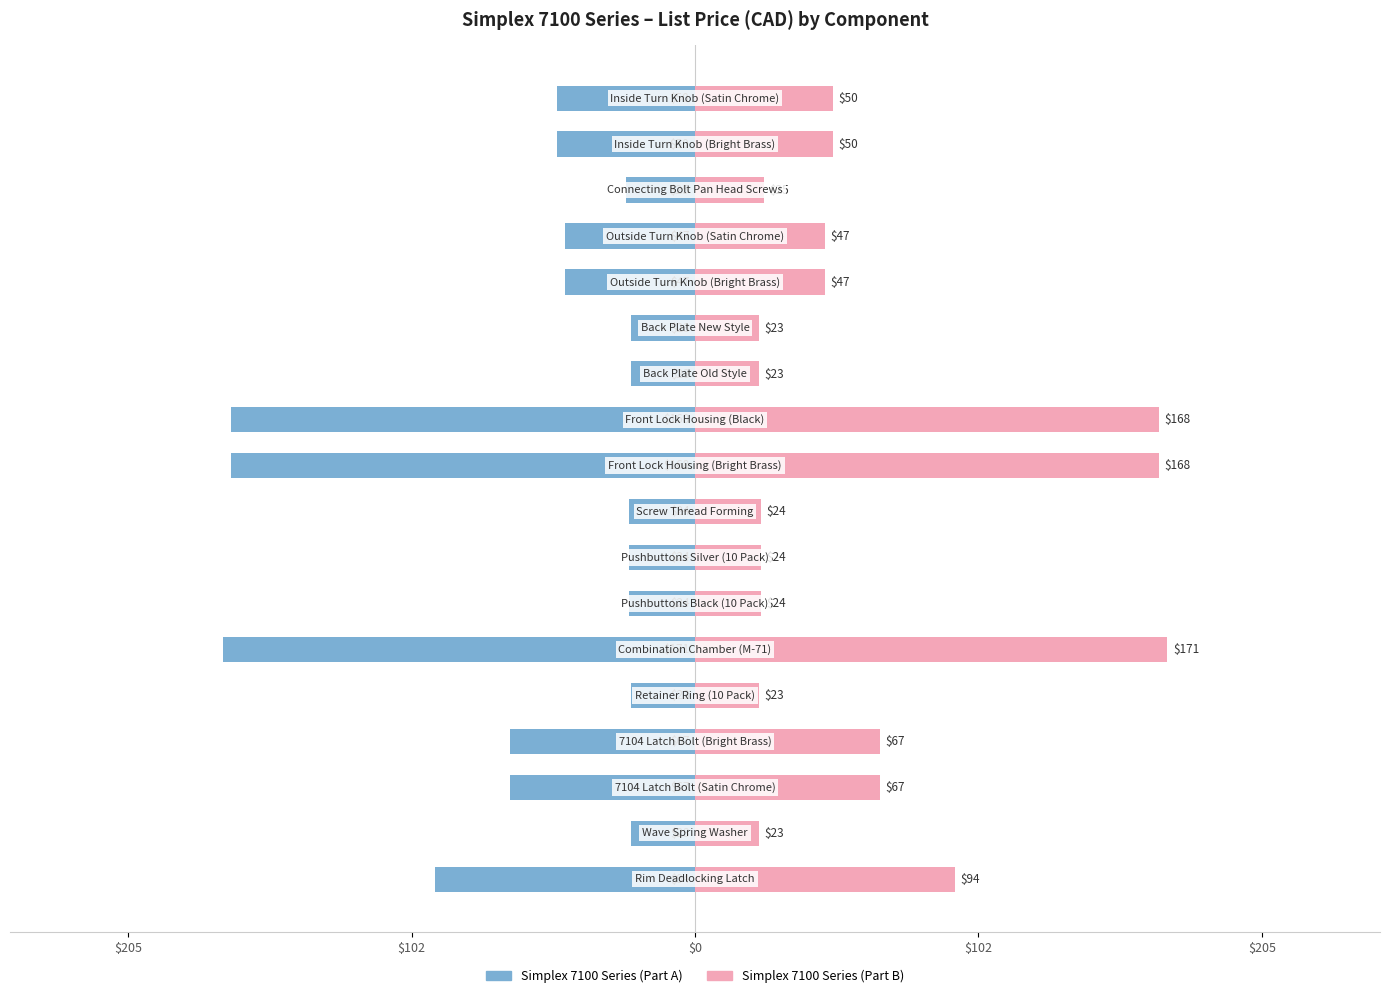

How many bars are there in each group?

2